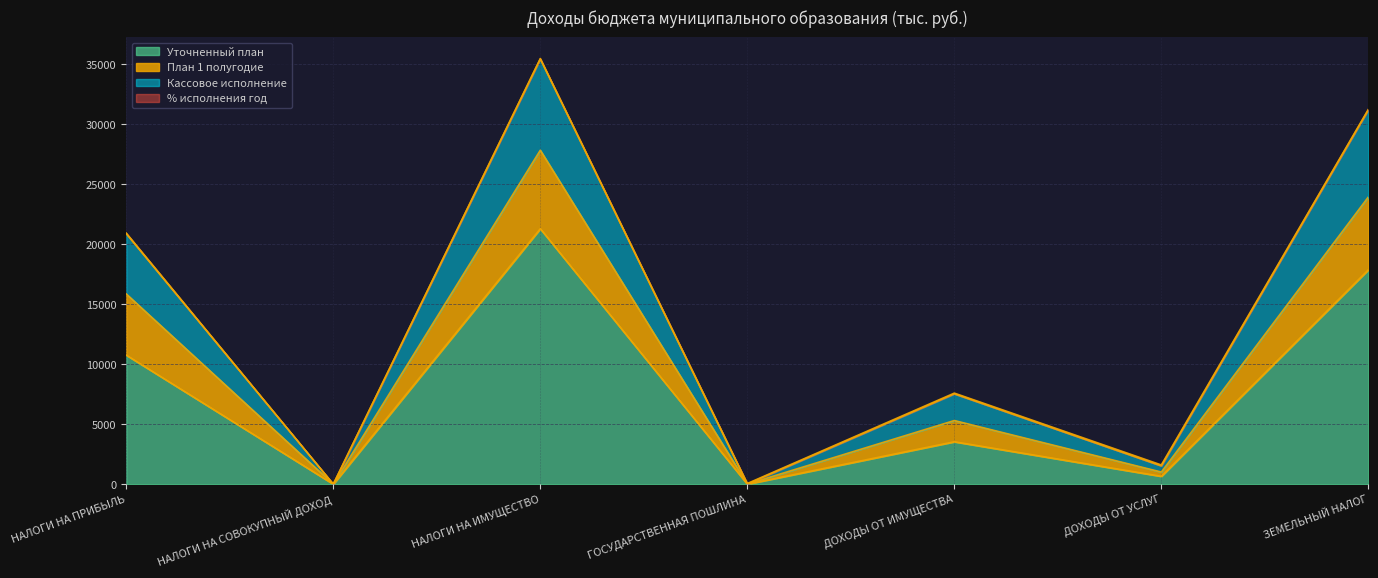

True or false: Уточненный план has a value of 3539.6 at ДОХОДЫ ОТ ИМУЩЕСТВА.

True